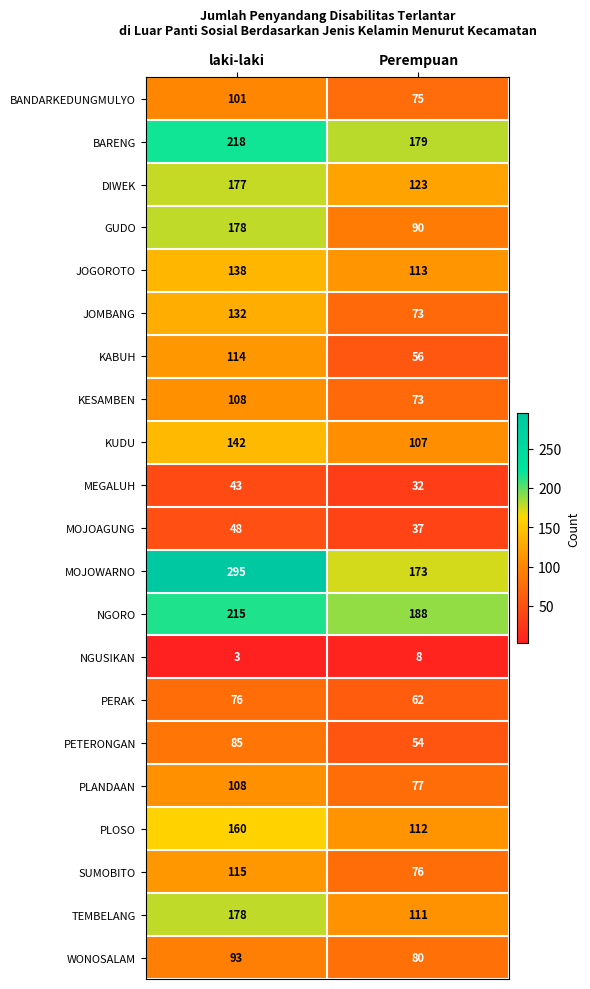

The value of GUDO at Perempuan is 128. True or false?

False